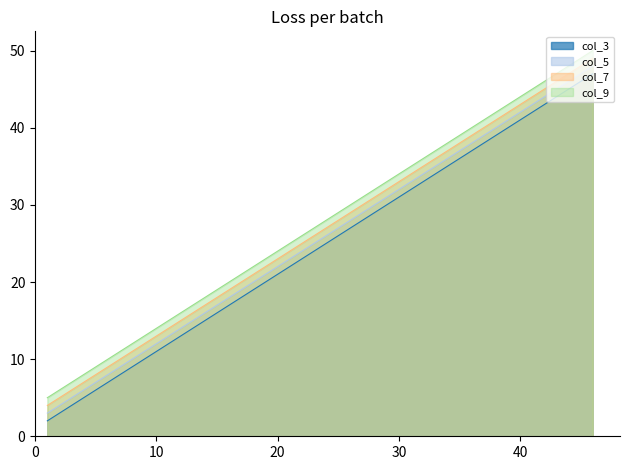

True or false: col_3 and col_7 intersect in this chart.

False